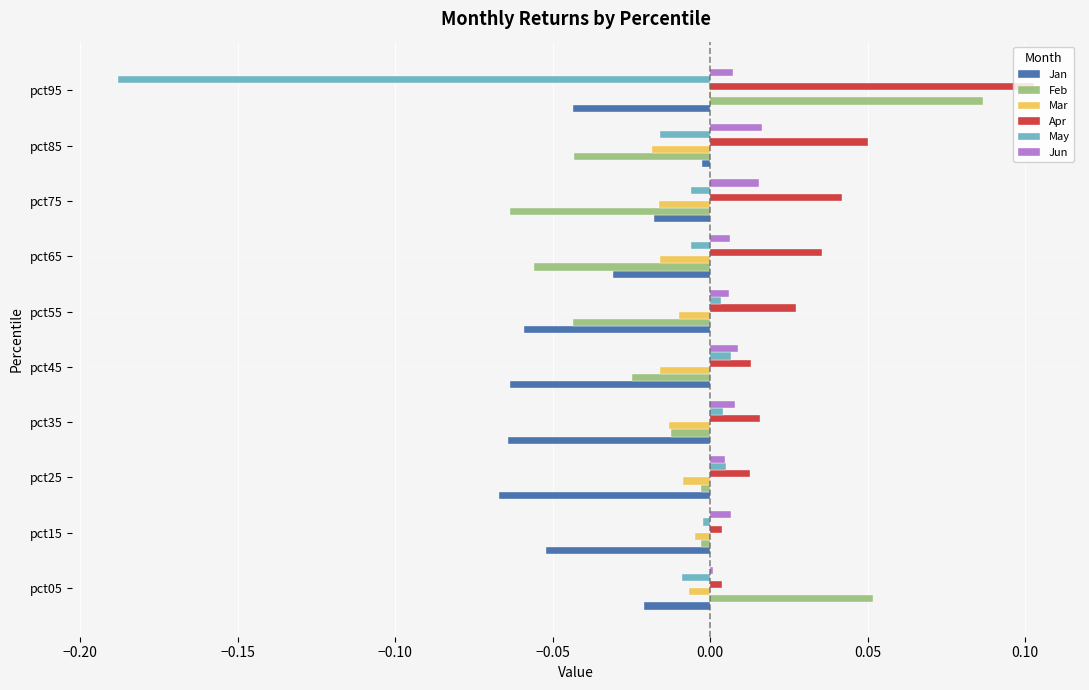

Which label corresponds to the largest value in the chart?

pct95